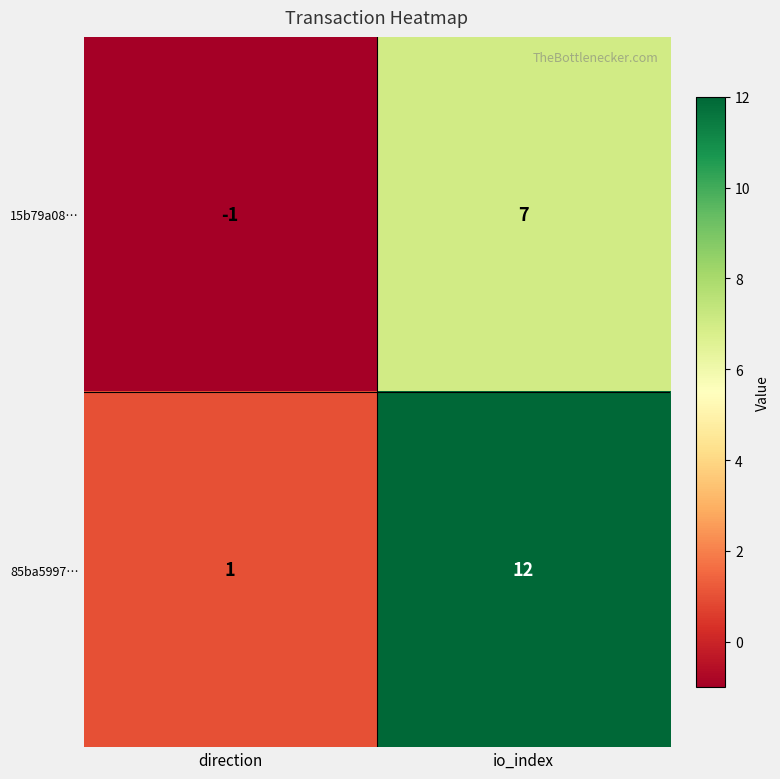

At io_index, list the series in order from smallest to largest.

15b79a08…, 85ba5997…